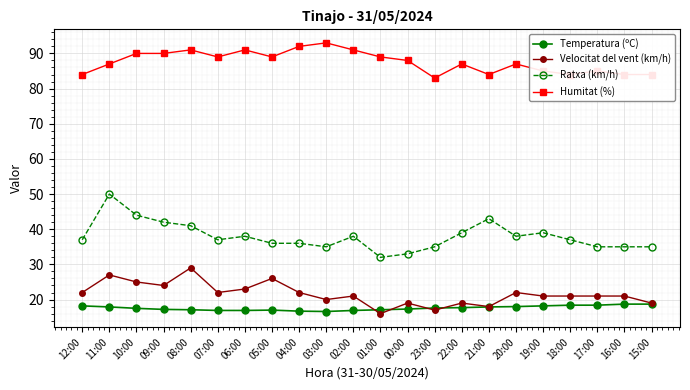

Does the chart display data point markers on the line(s)?

Yes